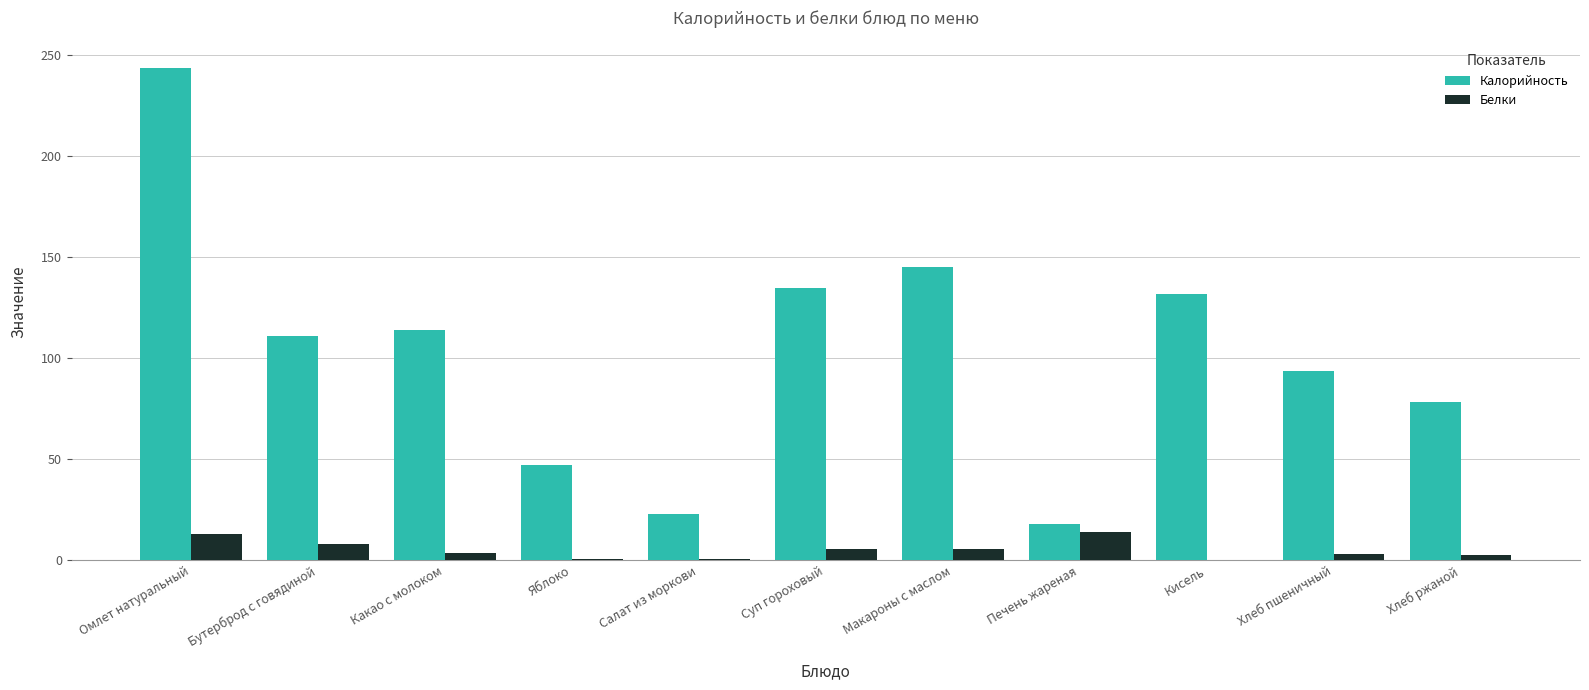

What is the spread (max minus min) of values at Салат из моркови?

22.5